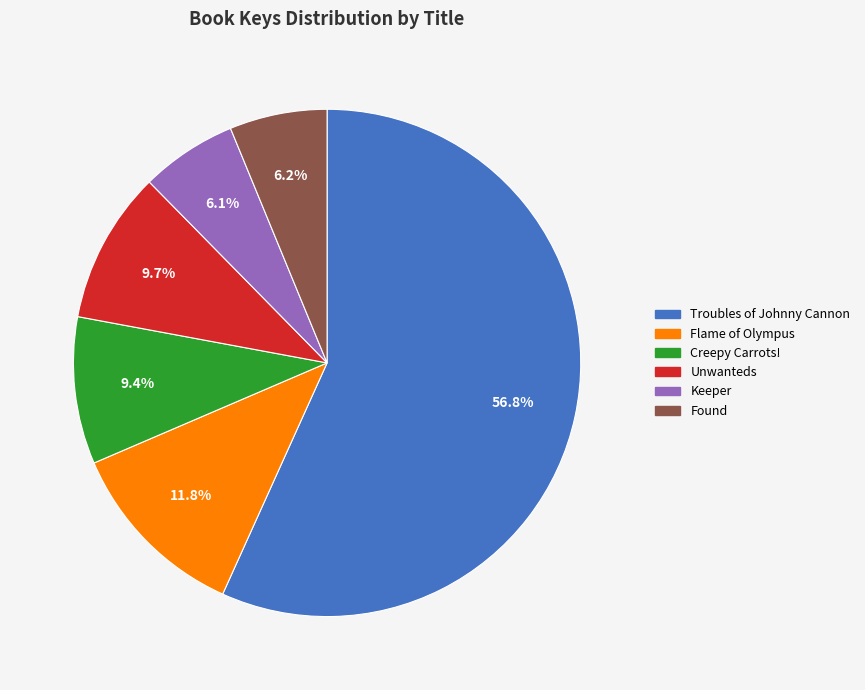

Is it true that Creepy Carrots! is 9% of the pie?

True